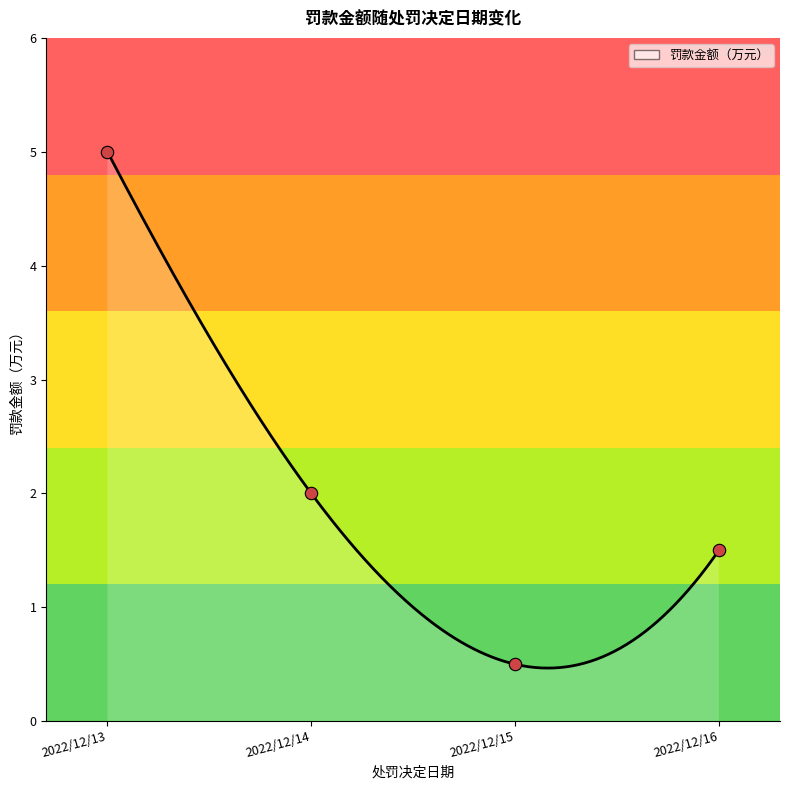

What is the change in value from 2022/12/15 to 2022/12/13?

+4.5